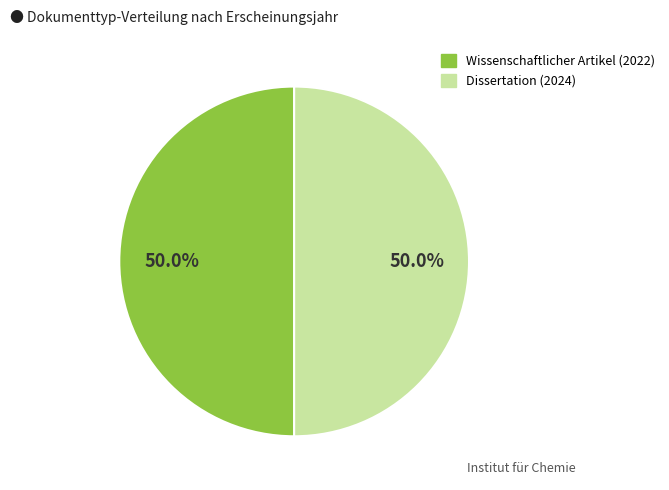

What is the ratio of the value at Dissertation (2024) to the value at Wissenschaftlicher Artikel (2022)?

1.0